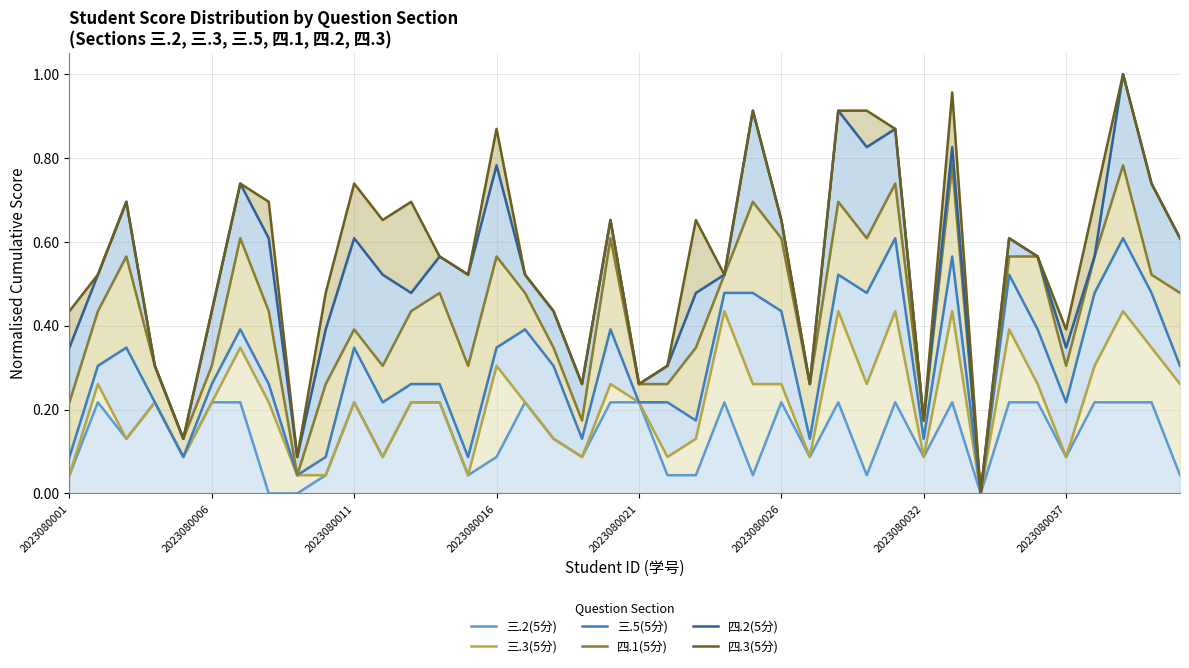

What are all the series names shown in the legend?

三.2(5分), 三.3(5分), 三.5(5分), 四.1(5分), 四.2(5分), 四.3(5分)